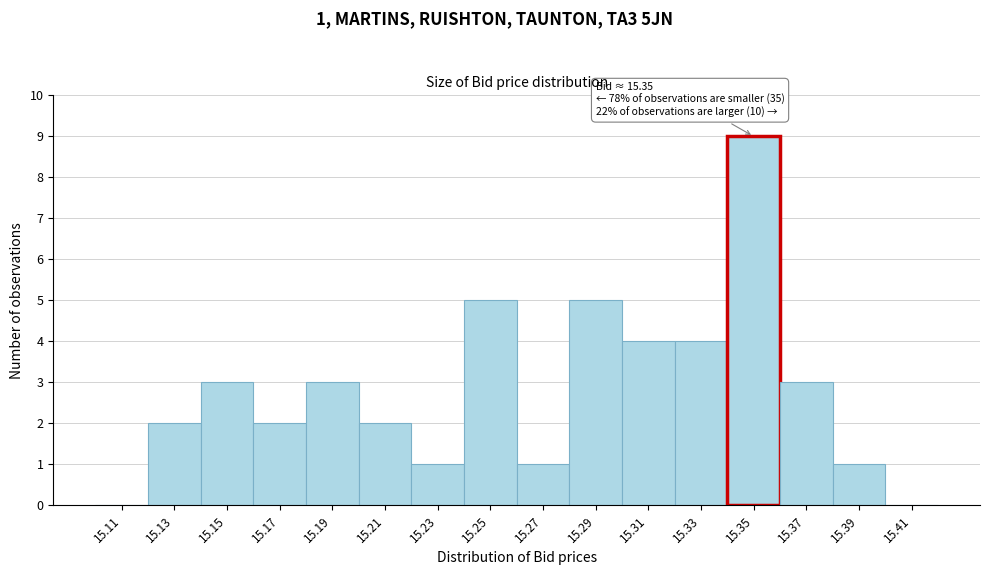

Which range on the x-axis has the tallest bar?

15.34 to 15.36